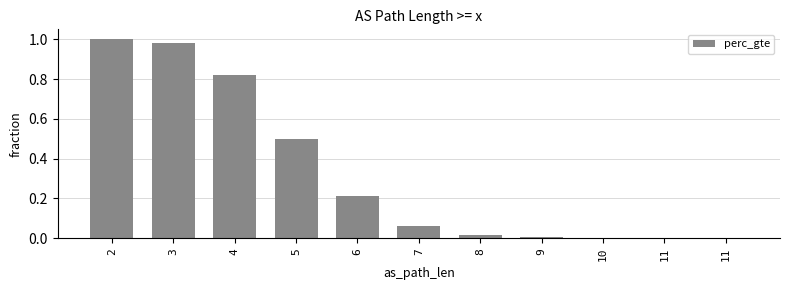

How many distinct data groups are displayed?

1